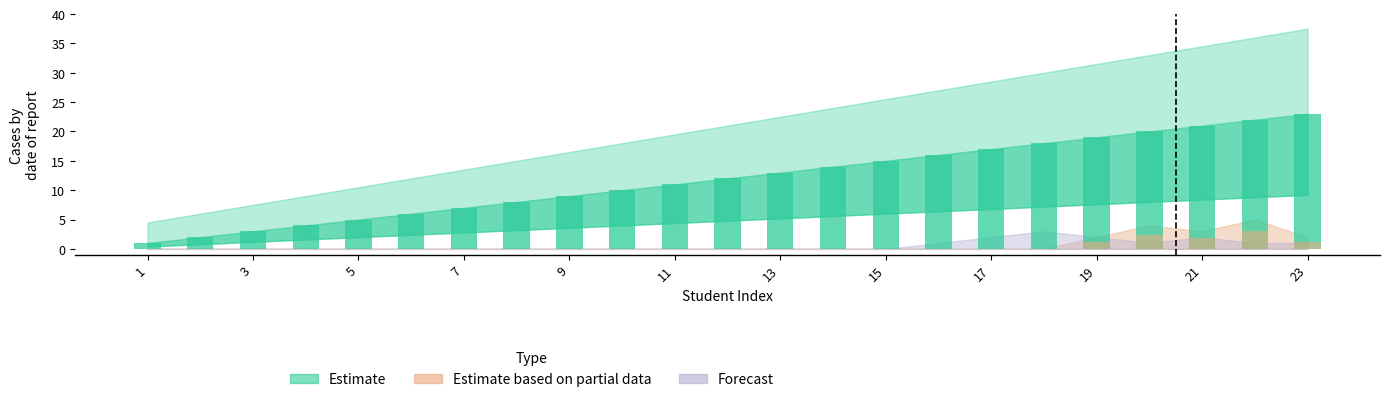

How many groups of bars are there?

23